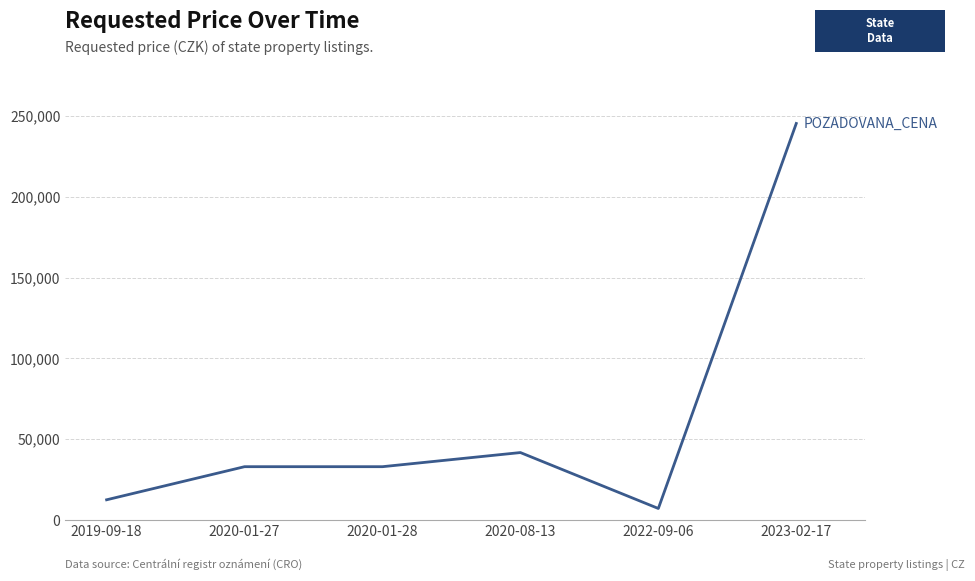

What is the difference between the second highest and second lowest values?

29220